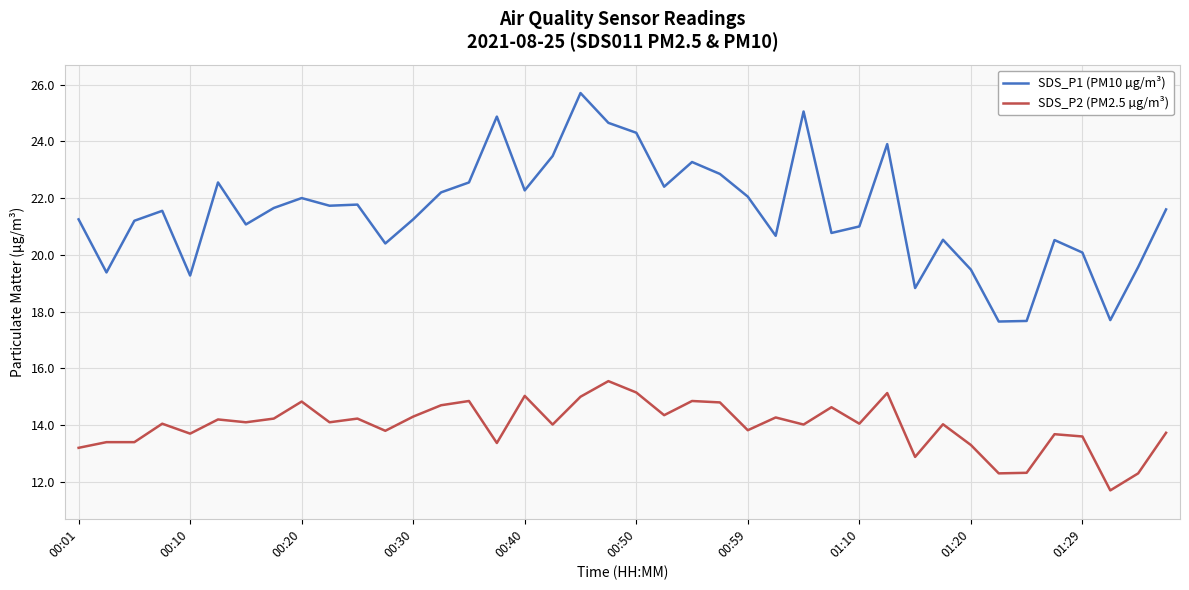

What is the smallest value displayed?

11.7